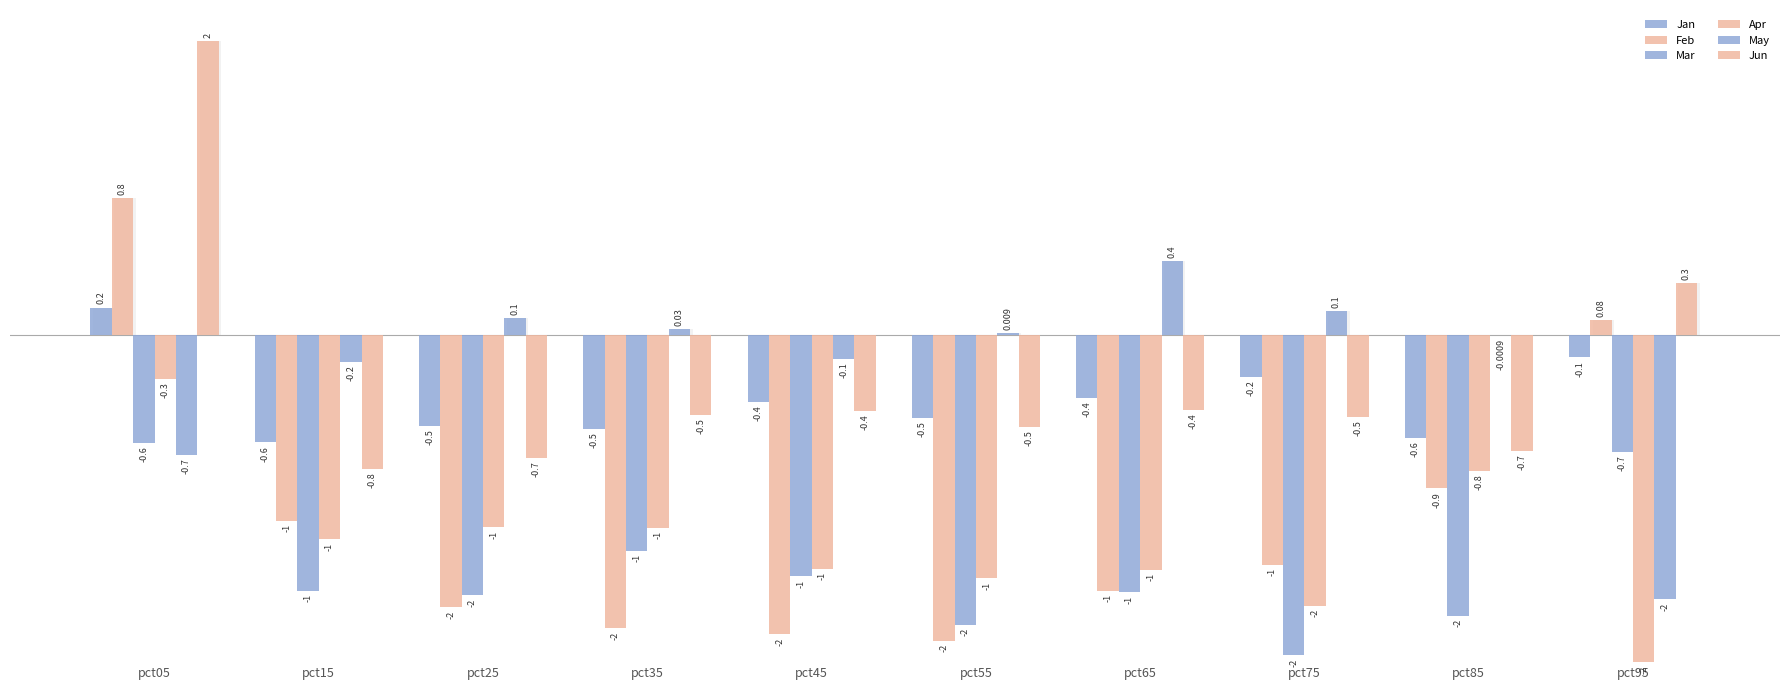

Rank the categories by Jun value from highest to lowest.

pct05, pct95, pct65, pct45, pct35, pct75, pct55, pct85, pct25, pct15